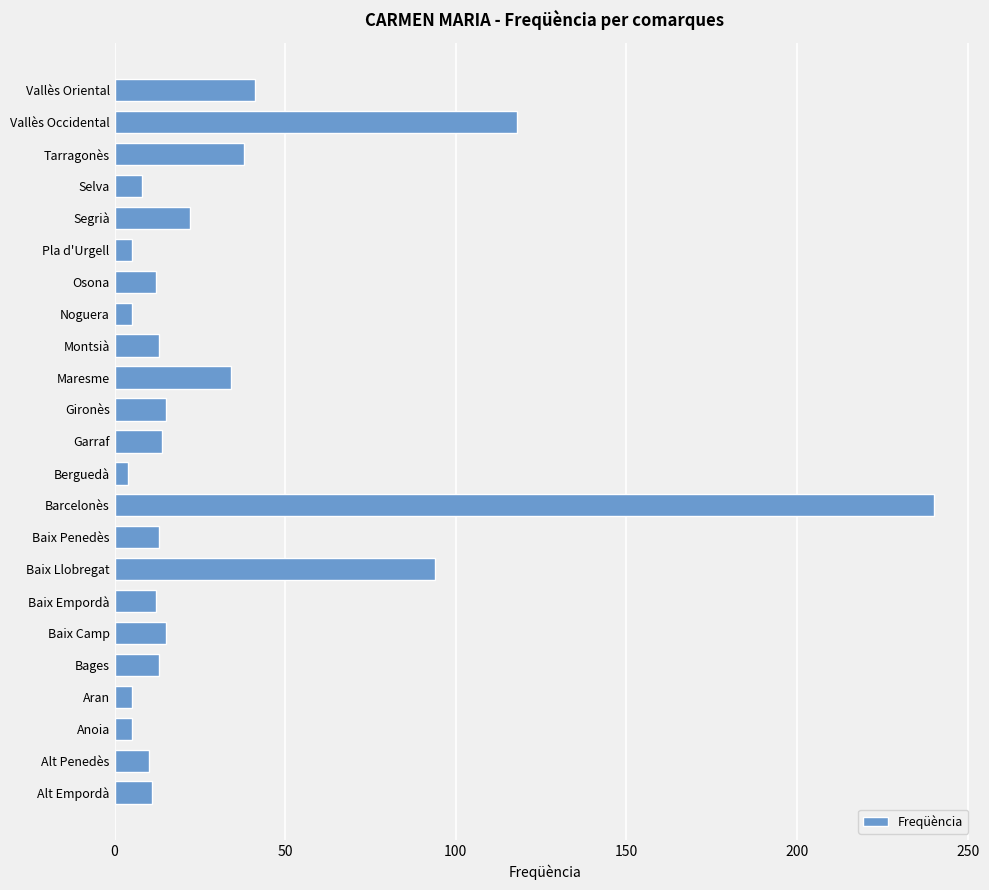

Is it true that the value at Maresme is 55?

False